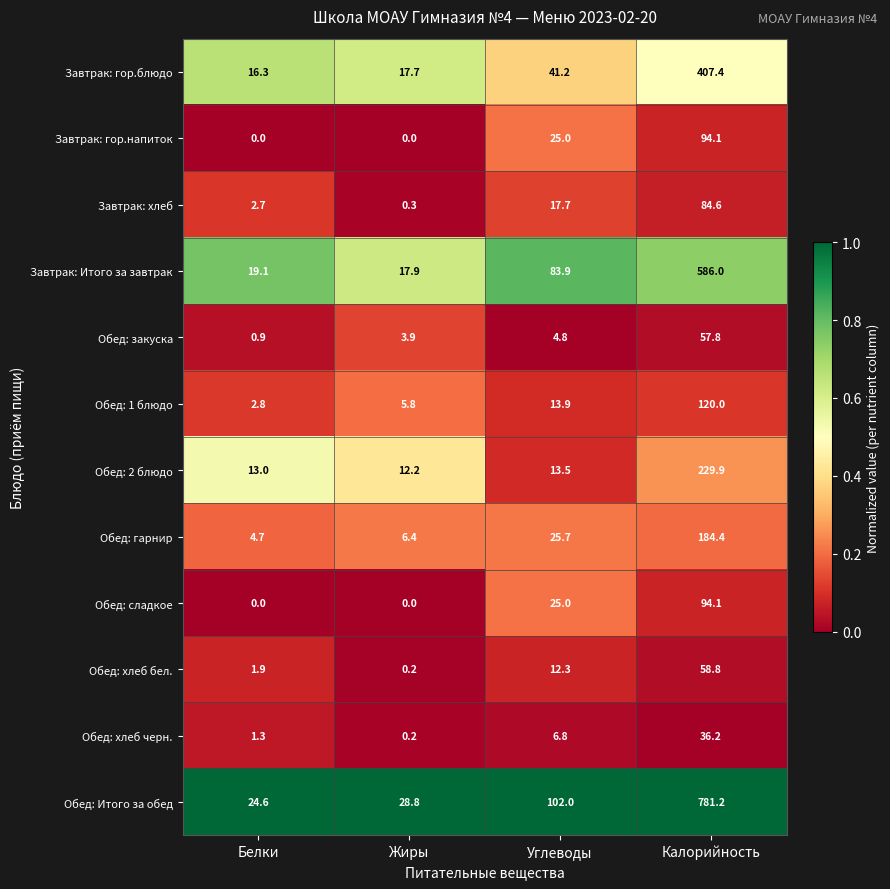

At which category is the sum across all series the highest?

Калорийность